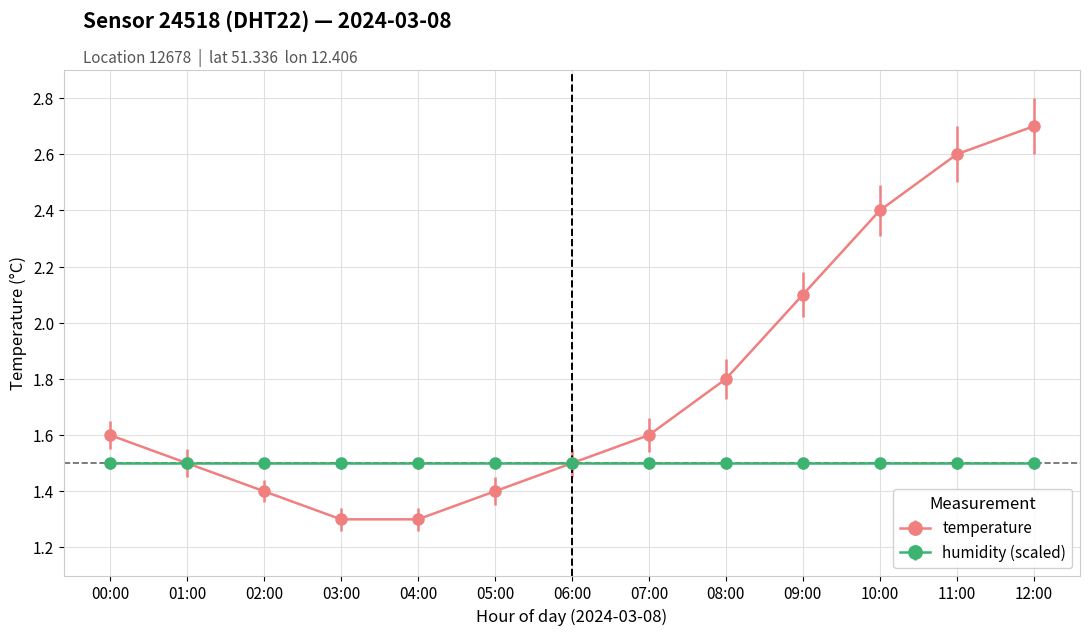

Which series has the widest spread of values?

temperature